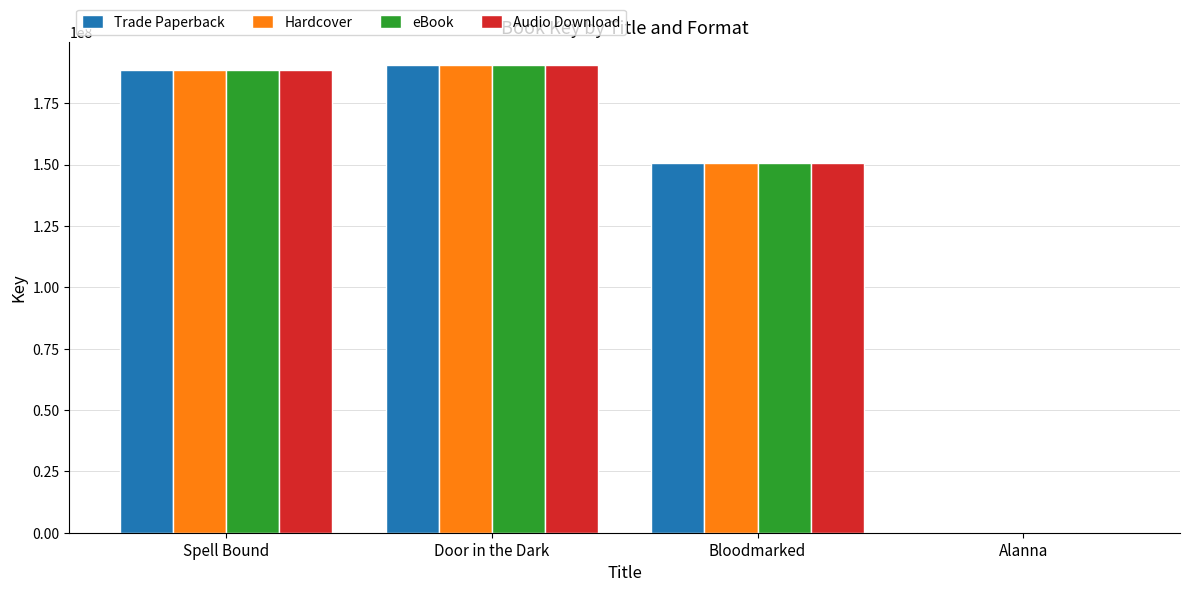

The Trade Paperback series shows 150879309 at Bloodmarked. True or false?

True